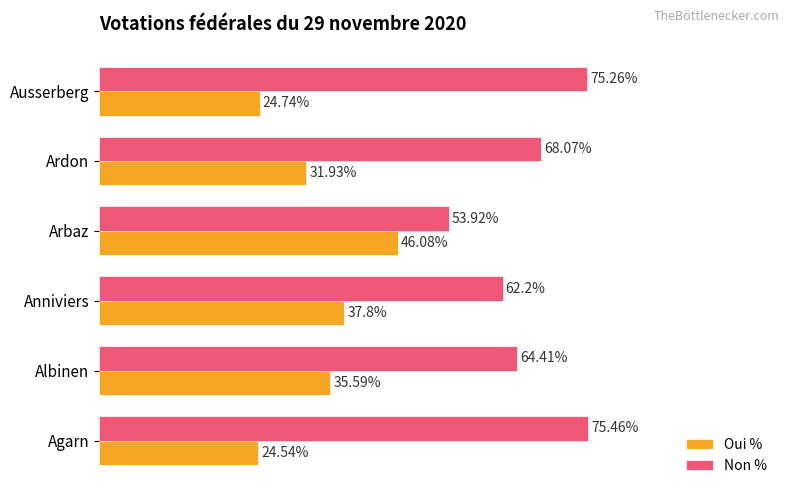

Rank the categories by Non % value from highest to lowest.

Agarn, Ausserberg, Ardon, Albinen, Anniviers, Arbaz